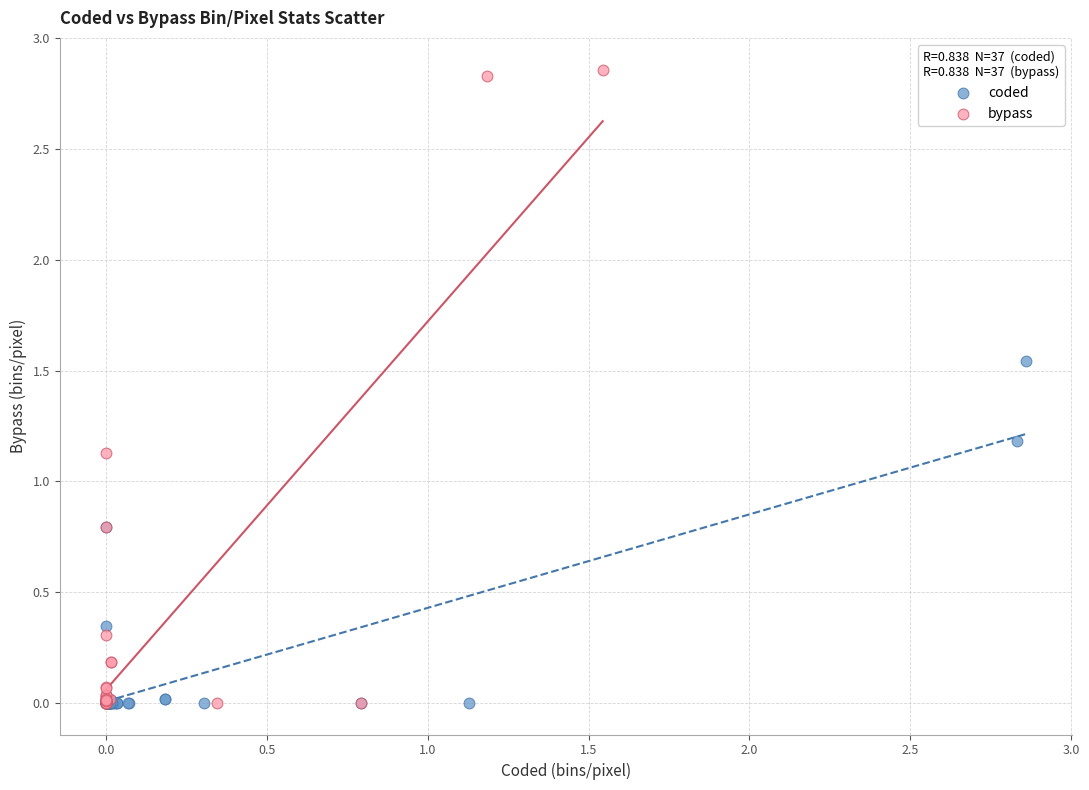

Which series reaches the maximum Y coordinate?

bypass